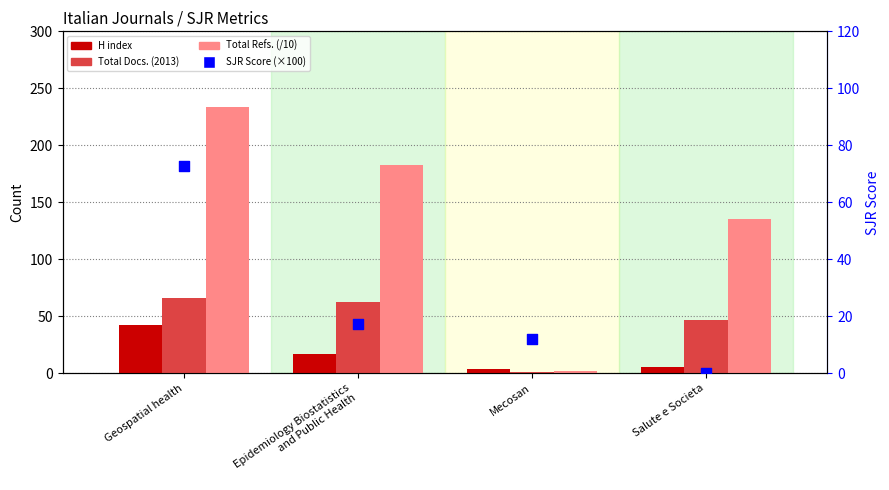

At how many categories does at least one series exceed 149?

2